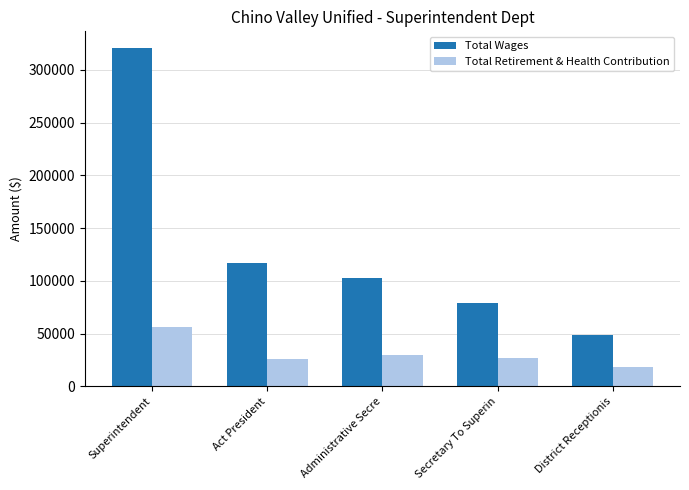

Is it true that Total Retirement & Health Contribution equals 29408 at Administrative Secre?

True